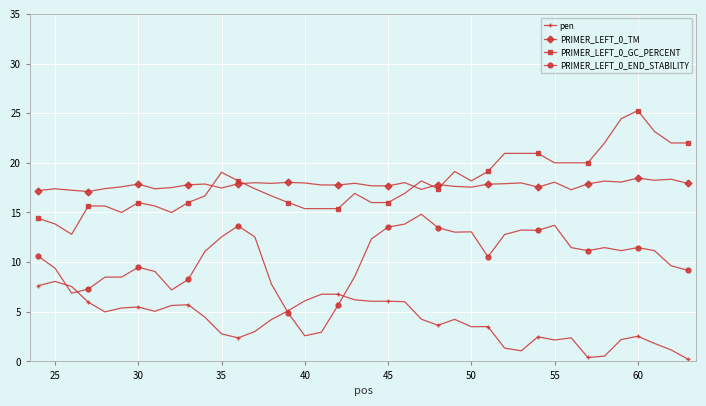

What is the value of the pen point at the 3rd from the left?

7.5